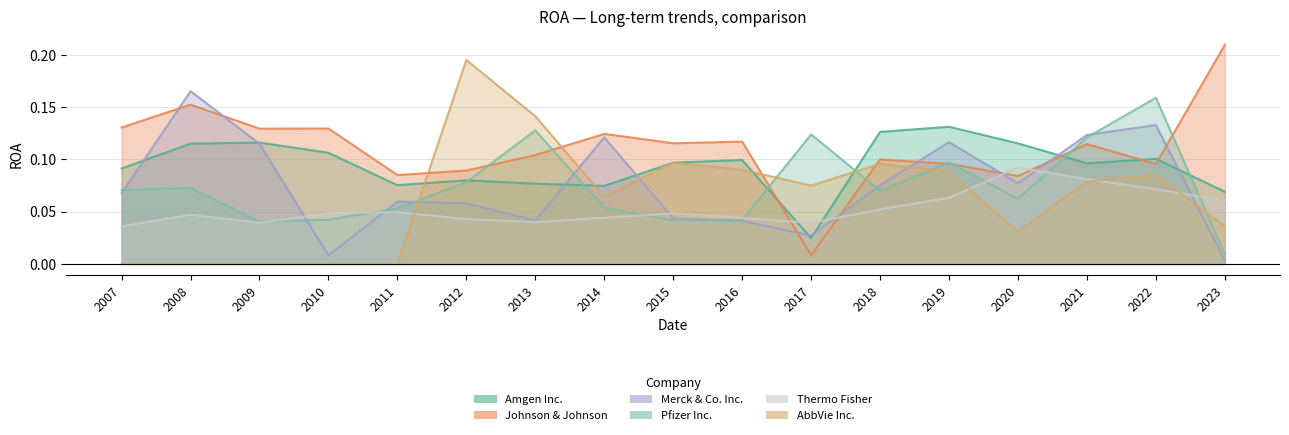

Reading right to left, extract all data points from this chart.

Amgen Inc.: 2023=0.1	2022=0.1	2021=0.1	2020=0.1	2019=0.1	2018=0.1	2017=0.0	2016=0.1	2015=0.1	2014=0.1	2013=0.1	2012=0.1	2011=0.1	2010=0.1	2009=0.1	2008=0.1	2007=0.1
Johnson & Johnson: 2023=0.2	2022=0.1	2021=0.1	2020=0.1	2019=0.1	2018=0.1	2017=0.0	2016=0.1	2015=0.1	2014=0.1	2013=0.1	2012=0.1	2011=0.1	2010=0.1	2009=0.1	2008=0.2	2007=0.1
Merck & Co. Inc.: 2023=0.0	2022=0.1	2021=0.1	2020=0.1	2019=0.1	2018=0.1	2017=0.0	2016=0.0	2015=0.0	2014=0.1	2013=0.0	2012=0.1	2011=0.1	2010=0.0	2009=0.1	2008=0.2	2007=0.1
Pfizer Inc.: 2023=0.0	2022=0.2	2021=0.1	2020=0.1	2019=0.1	2018=0.1	2017=0.1	2016=0.0	2015=0.0	2014=0.1	2013=0.1	2012=0.1	2011=0.1	2010=0.0	2009=0.0	2008=0.1	2007=0.1
Thermo Fisher: 2023=0.1	2022=0.1	2021=0.1	2020=0.1	2019=0.1	2018=0.1	2017=0.0	2016=0.0	2015=0.0	2014=0.0	2013=0.0	2012=0.0	2011=0.0	2010=0.0	2009=0.0	2008=0.0	2007=0.0
AbbVie Inc.: 2023=0.0	2022=0.1	2021=0.1	2020=0.0	2019=0.1	2018=0.1	2017=0.1	2016=0.1	2015=0.1	2014=0.1	2013=0.1	2012=0.2	2011=0.0	2010=0.0	2009=0.0	2008=0.0	2007=0.0